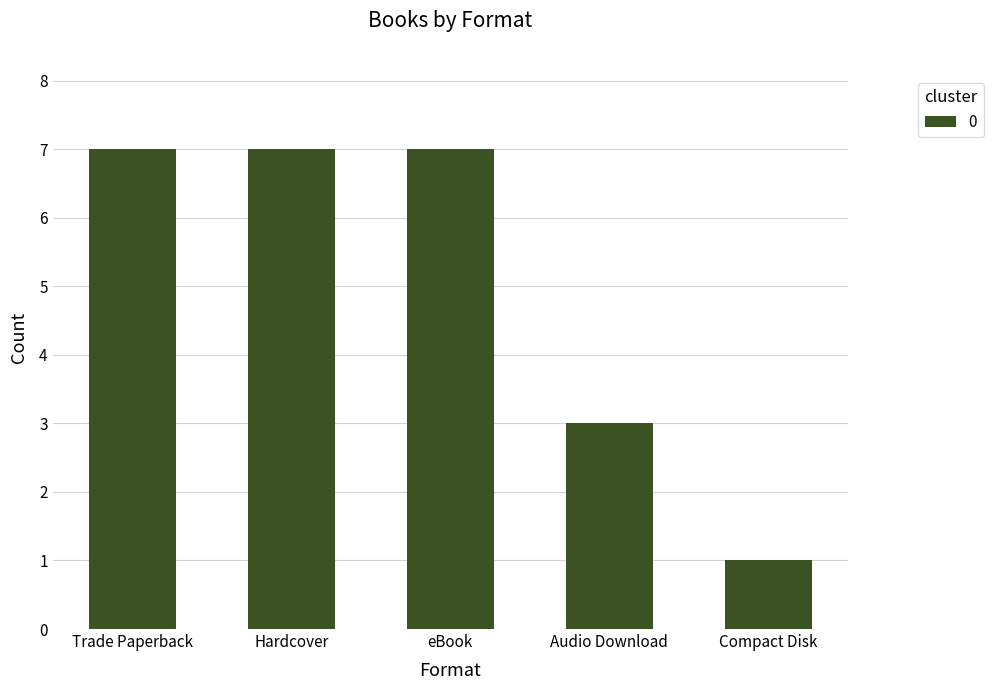

Reading right to left, list all the values displayed in this chart.

Compact Disk=1	Audio Download=3	eBook=7	Hardcover=7	Trade Paperback=7